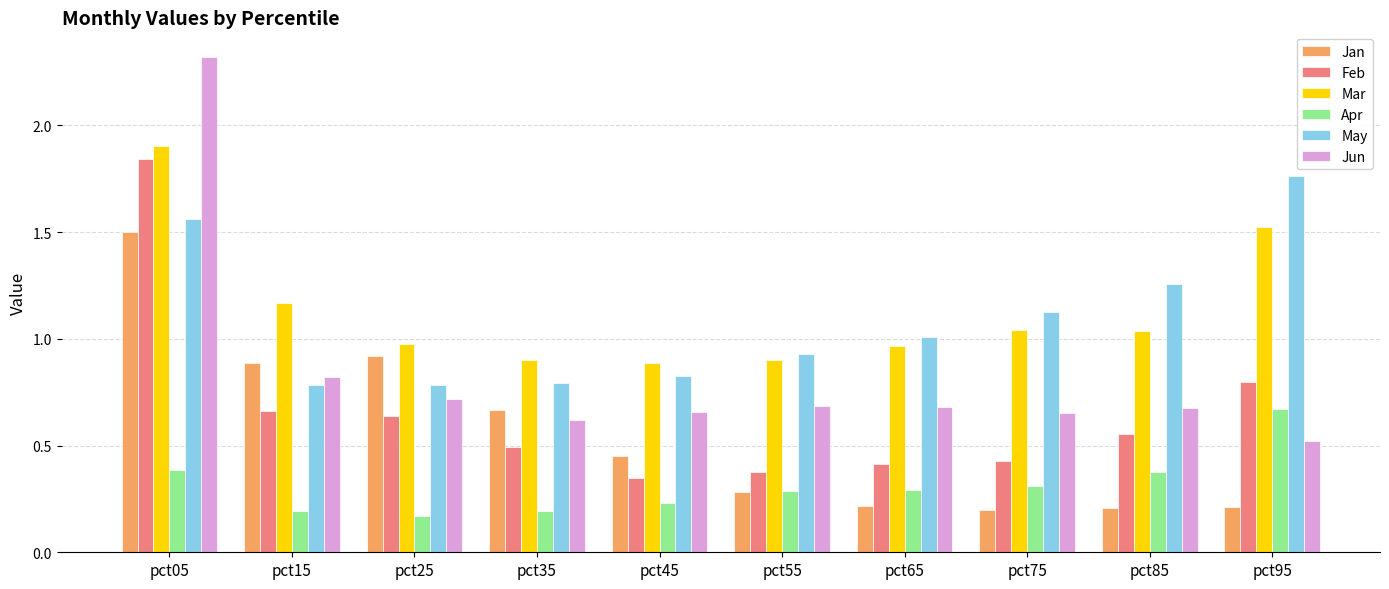

What is the sum of the Mar values at pct65 and pct45?

1.9